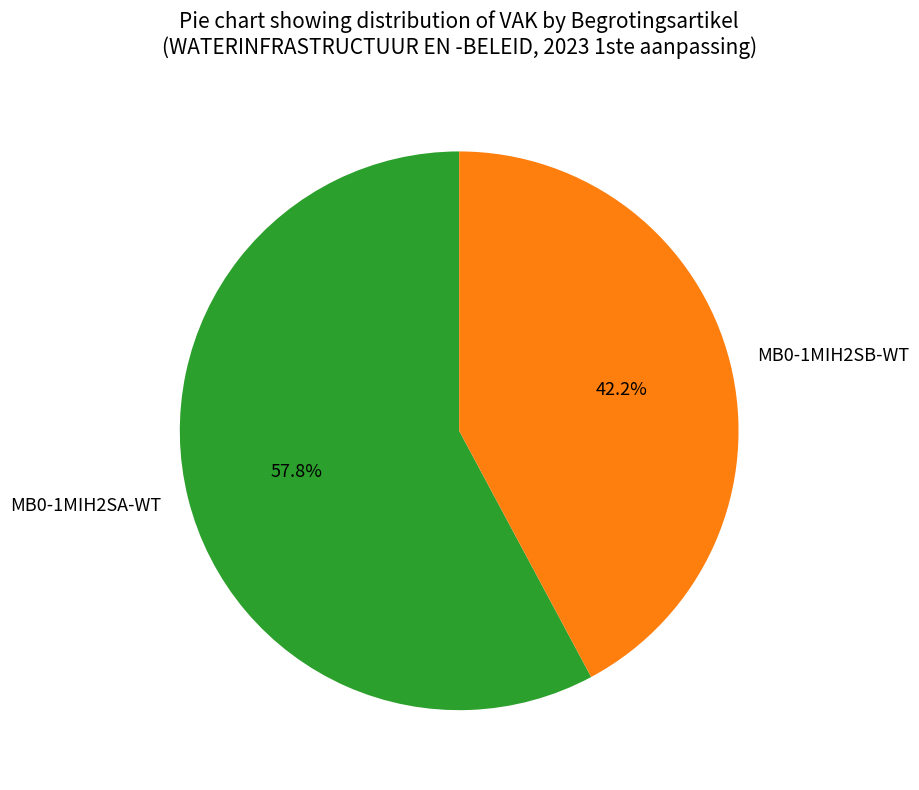

Which has a higher value, MB0-1MIH2SA-WT or MB0-1MIH2SB-WT?

MB0-1MIH2SA-WT